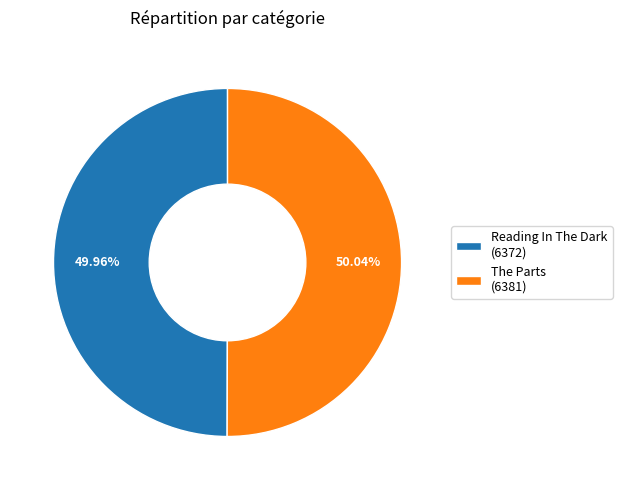

The The Parts slice represents 41% of the pie. True or false?

False